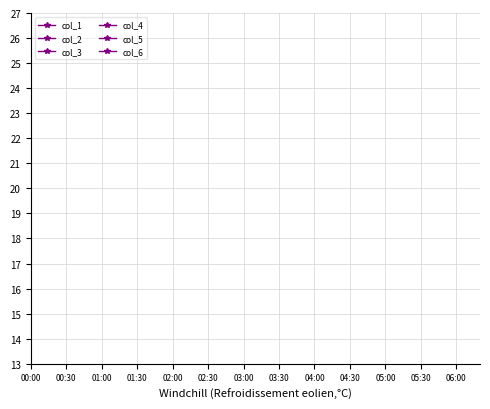

How many categories are shown in the chart?

39